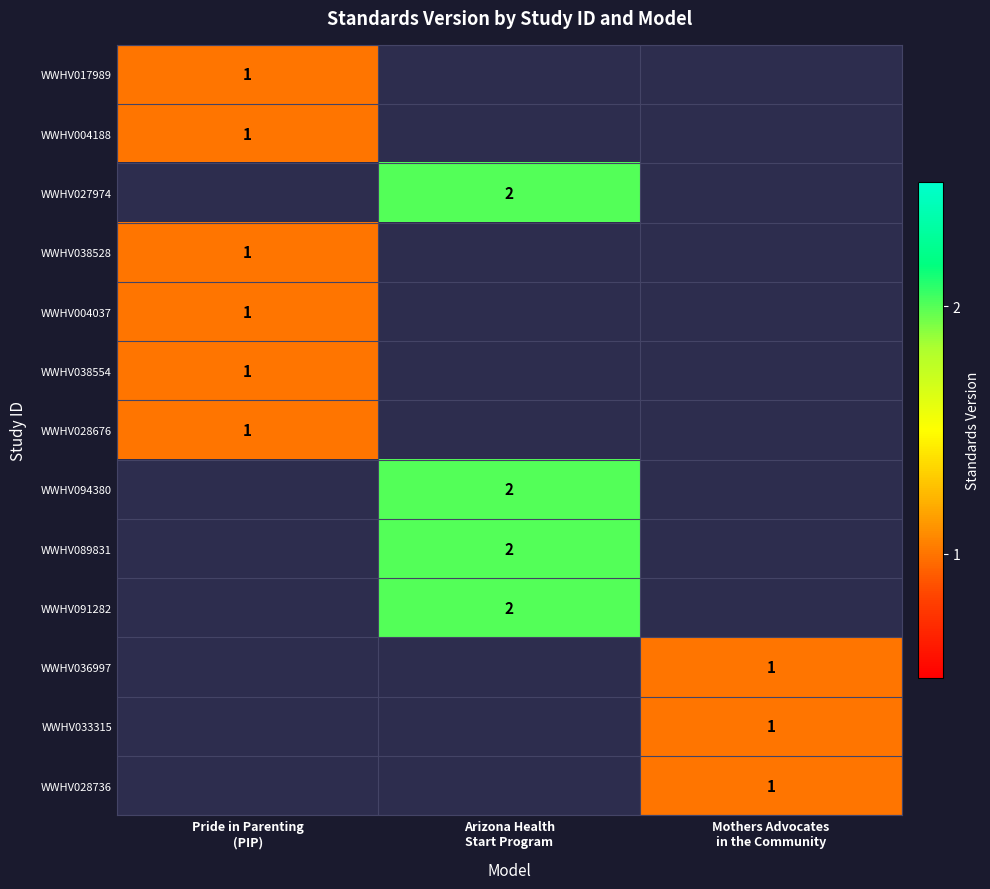

At which category does the chart reach its peak across all series?

Arizona Health
Start Program